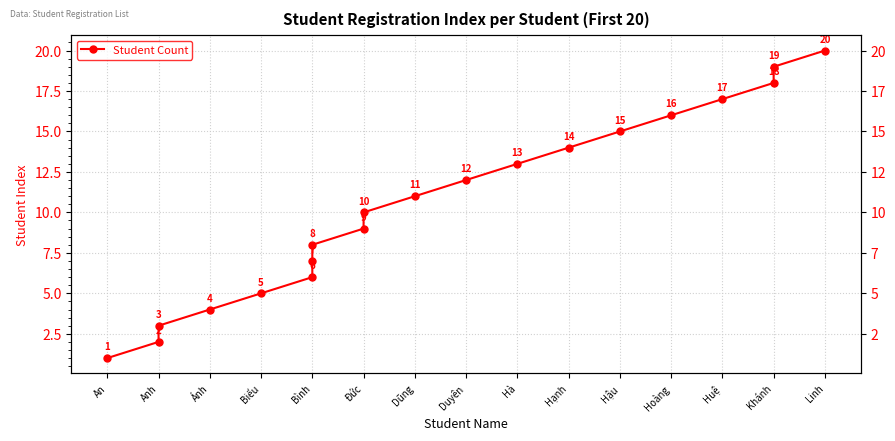

Reading left to right, extract all data points from this chart.

1	2	3	4	5	6	7	8	9	10	11	12	13	14	15	16	17	18	19	20